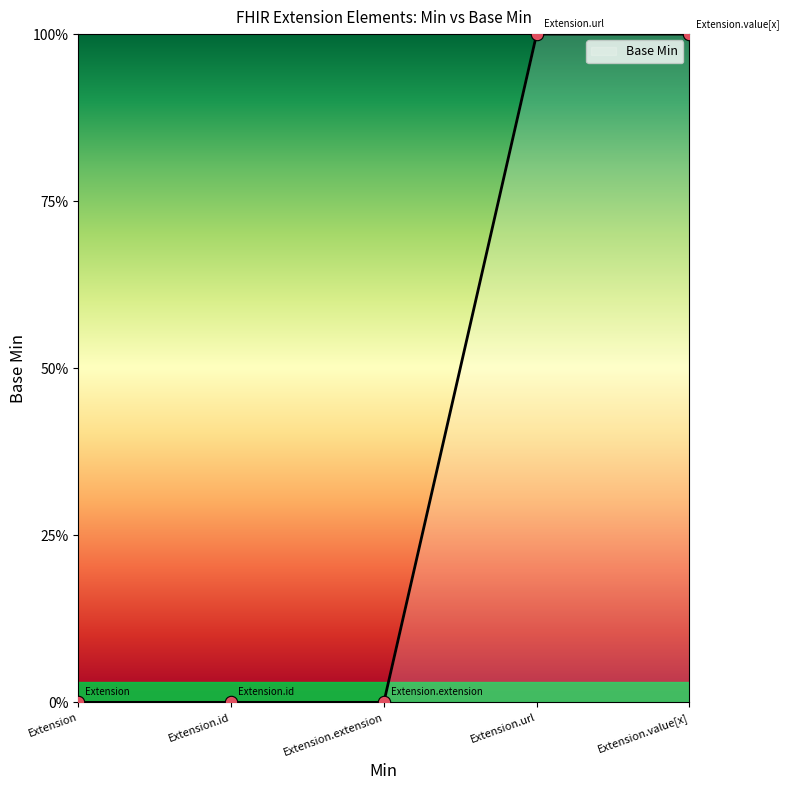

Does the chart have visible grid lines?

No